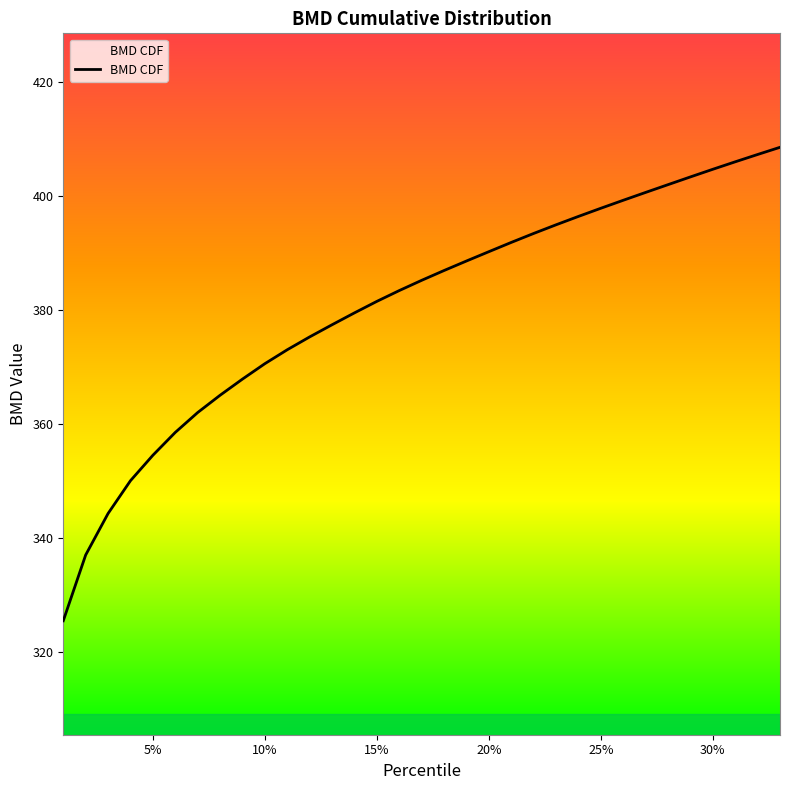

What is the greatest value displayed?

408.6